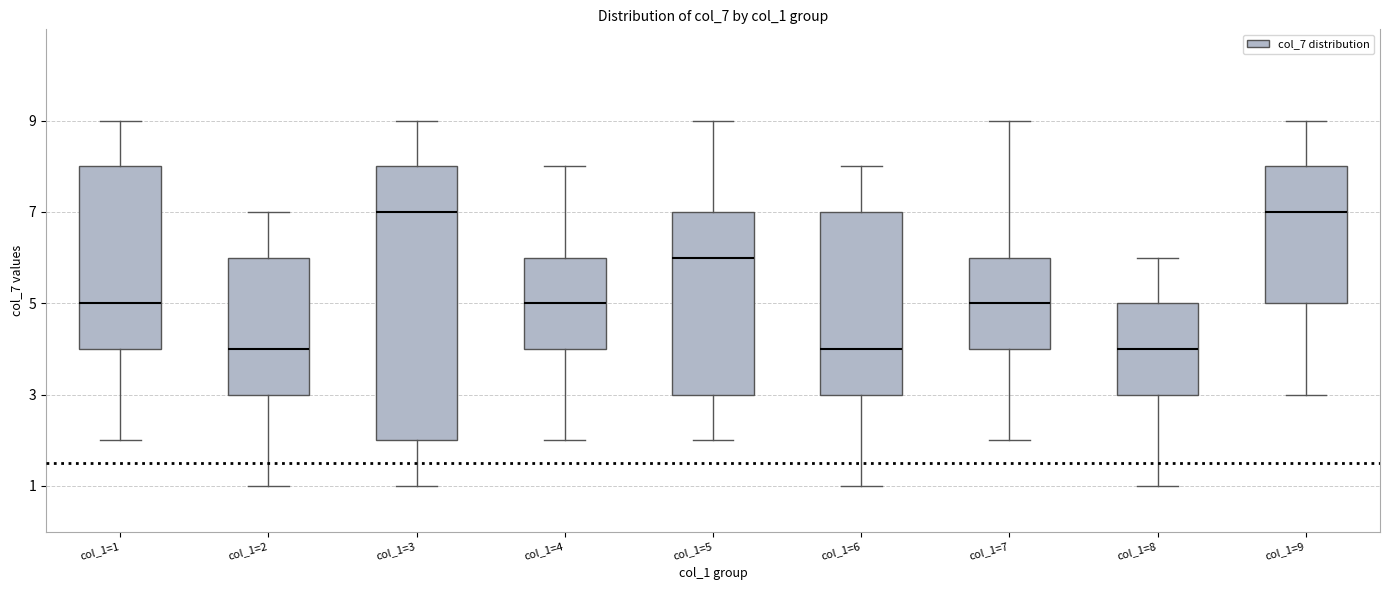

Which box is the tallest, from its lower edge to its upper edge?

col_1=3